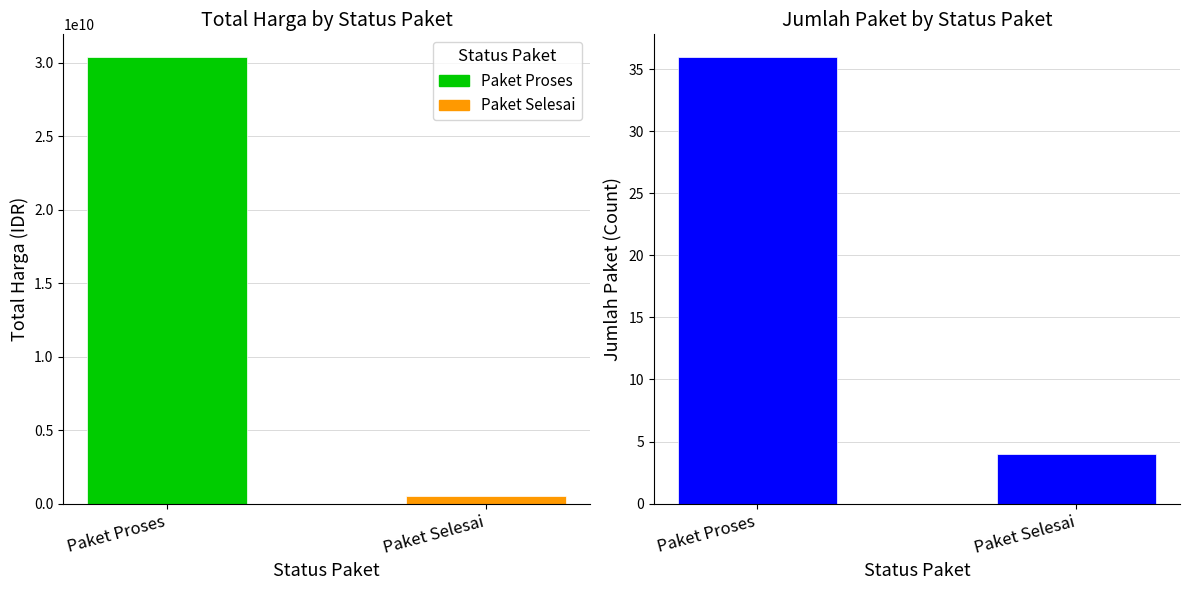

Reading right to left, list all the values displayed in this chart.

Paket Selesai=4	Paket Proses=36